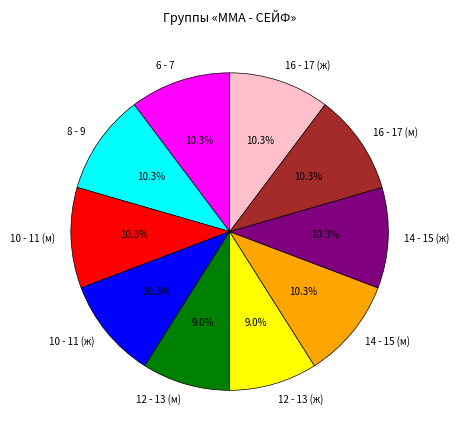

Is there any slice that represents more than half of the pie?

No